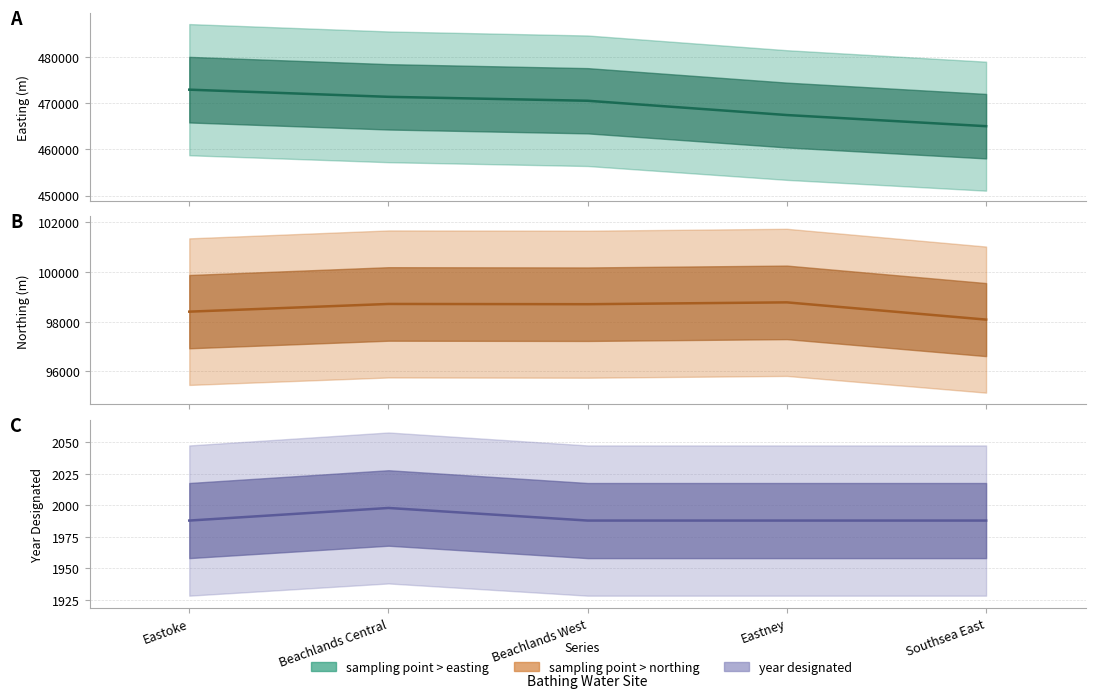

Reading left to right, what are all the values shown in this chart?

sampling point > easting: Eastoke=472900	Beachlands Central=471350	Beachlands West=470500	Eastney=467410	Southsea East=465000
sampling point > northing: Eastoke=98400	Beachlands Central=98710	Beachlands West=98700	Eastney=98774	Southsea East=98080
year designated: Eastoke=1988	Beachlands Central=1998	Beachlands West=1988	Eastney=1988	Southsea East=1988